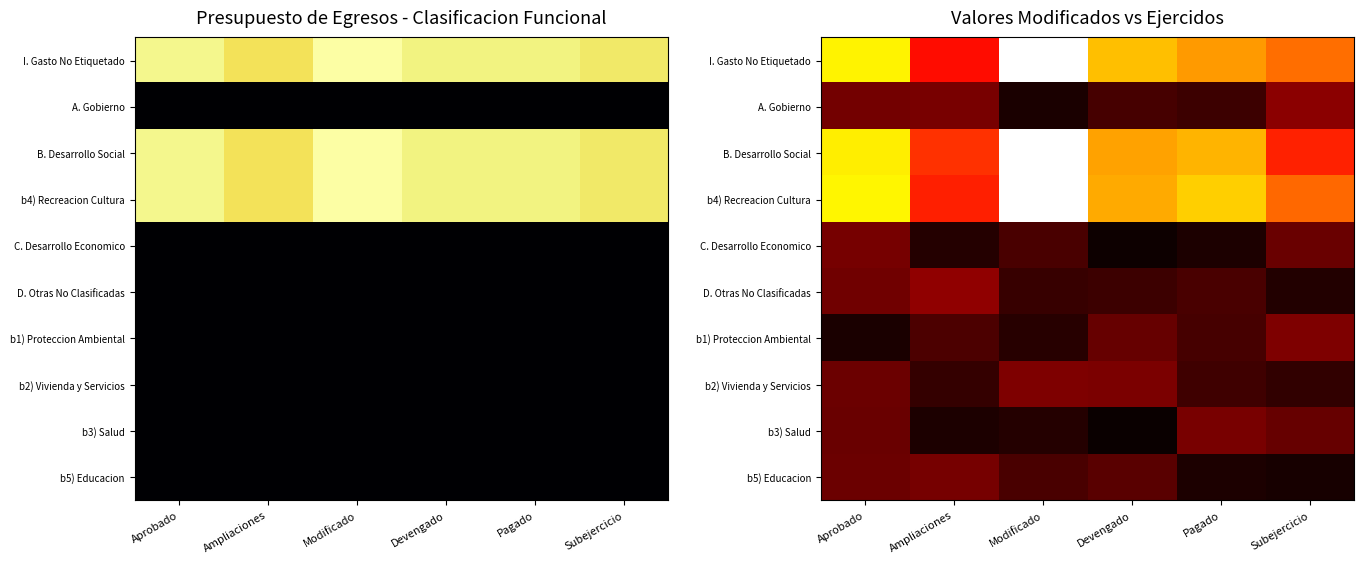

At how many categories does at least one series exceed 0?

6